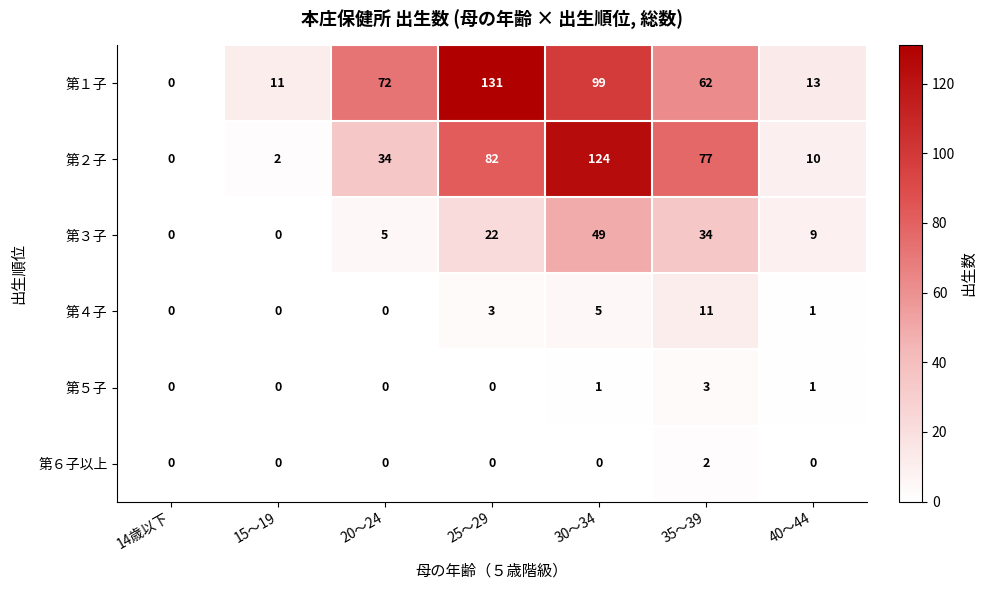

Rank the series at 35～39 from lowest to highest value.

第６子以上, 第５子, 第４子, 第３子, 第１子, 第２子